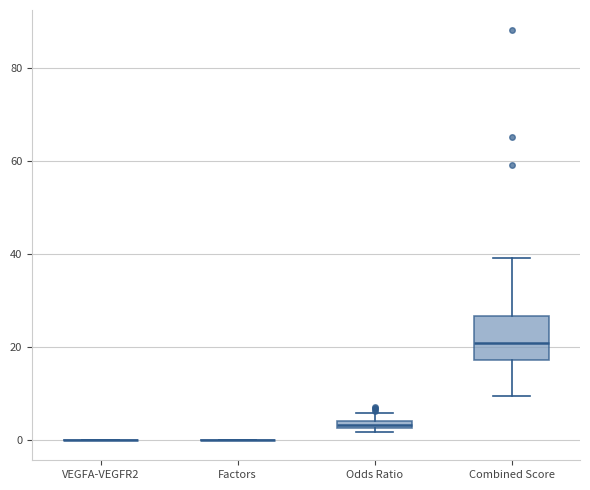

Which box is the tallest, from its lower edge to its upper edge?

Combined Score